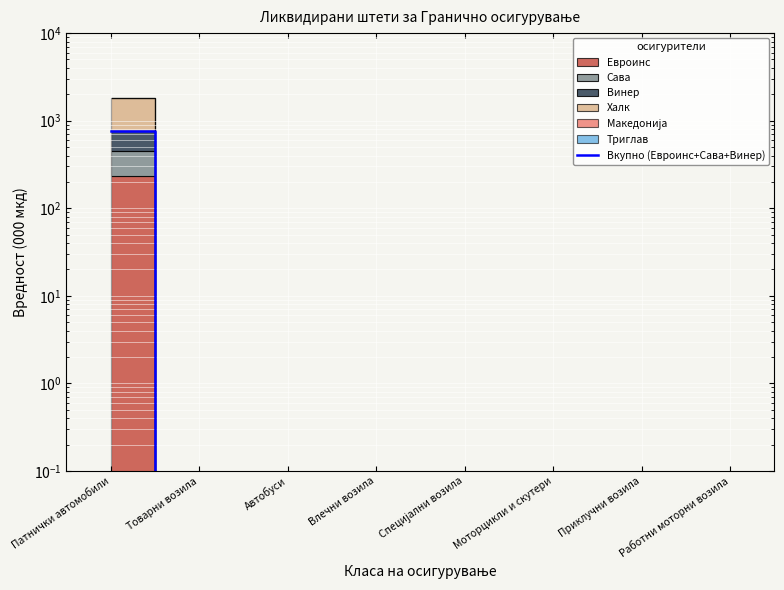

Is it true that the value at Моторцикли и скутери is 0.0?

False